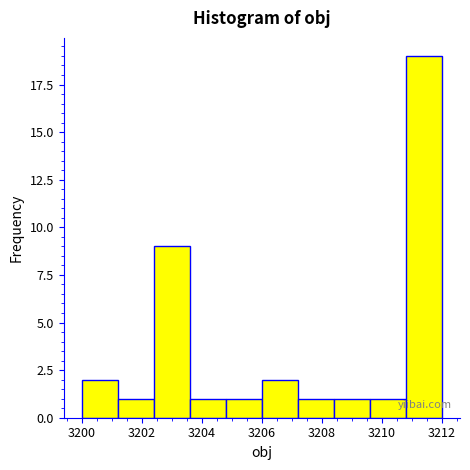

What is the height of the bar covering 3206.0 to 3207.2 on the x-axis? The values are not printed on the chart, so give them approximately, as read against the axis.

2